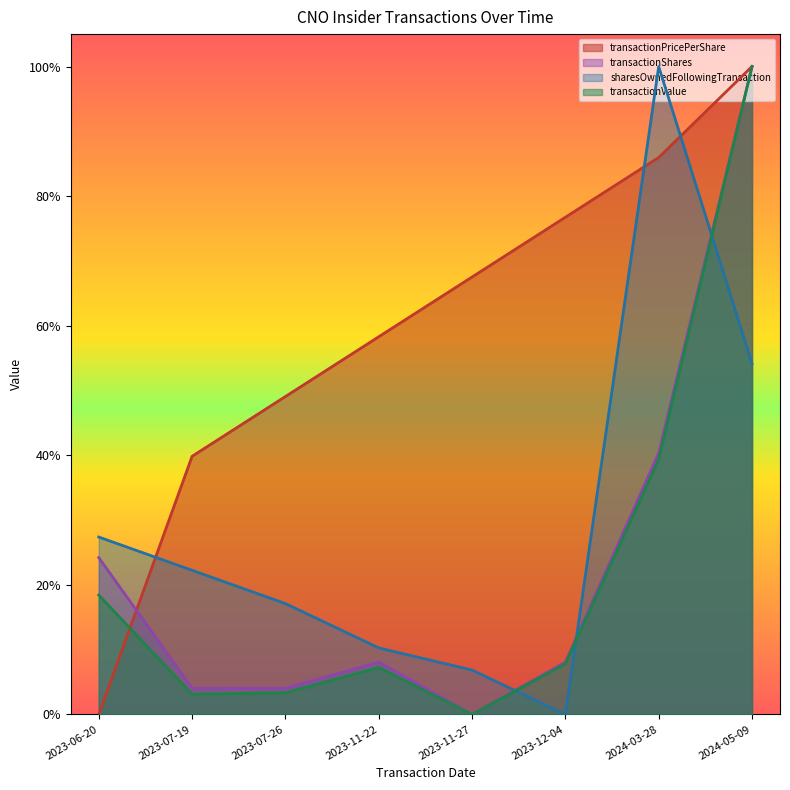

True or false: transactionValue and transactionShares cross at least once.

False